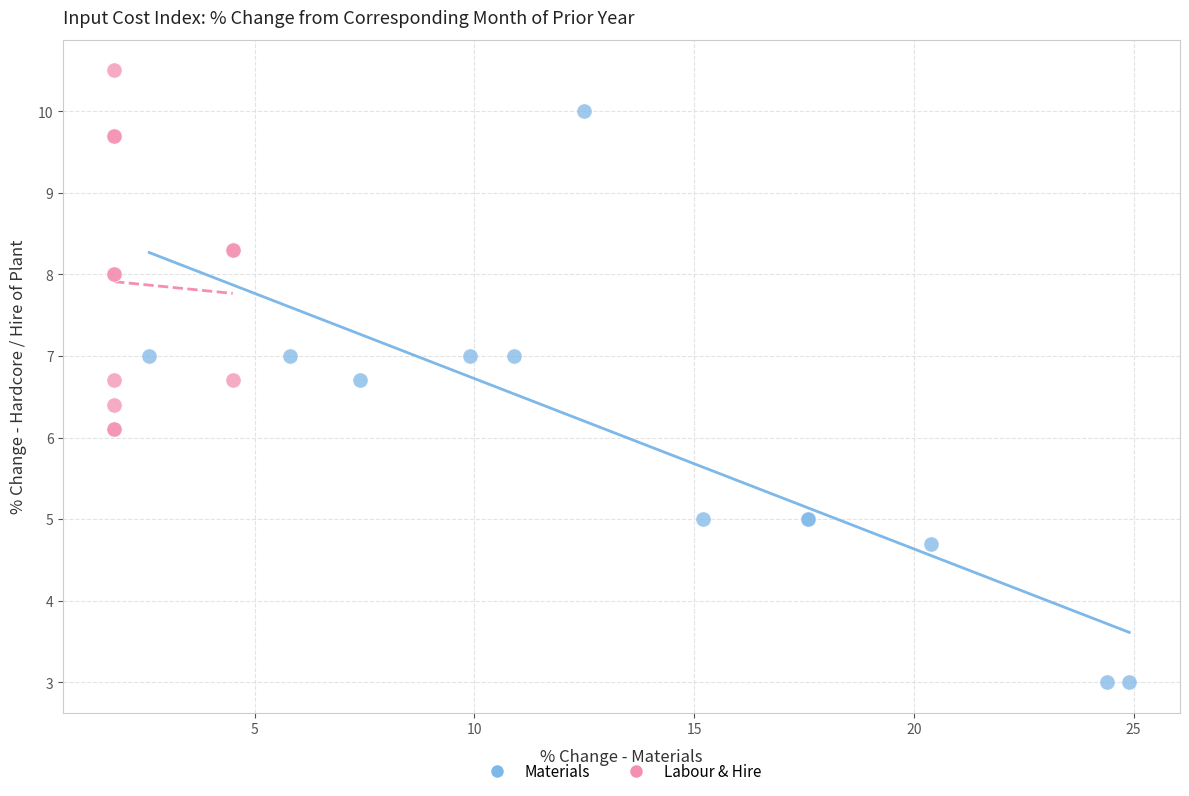

Which series has the largest Y range (max minus min)?

Materials